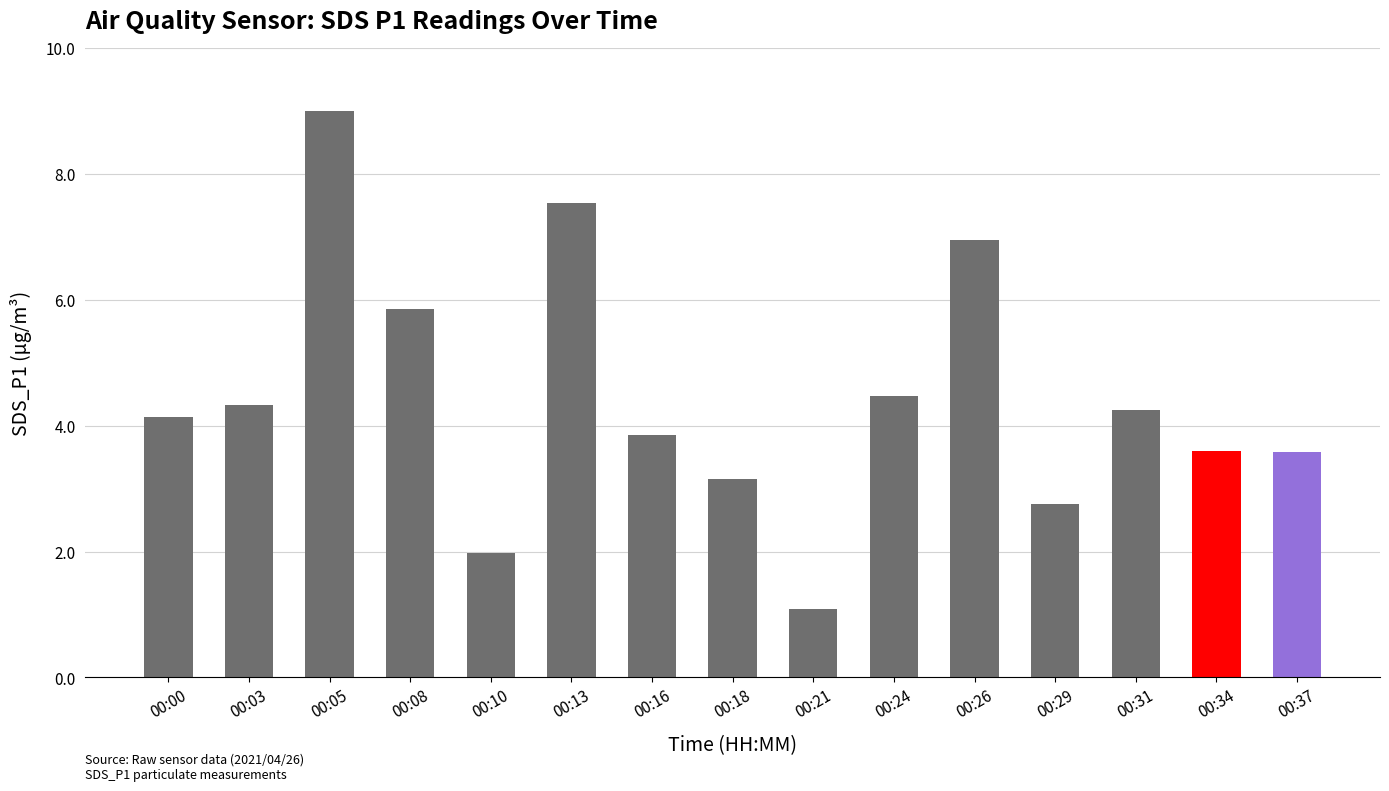

At which label does the data first exceed 4?

00:00